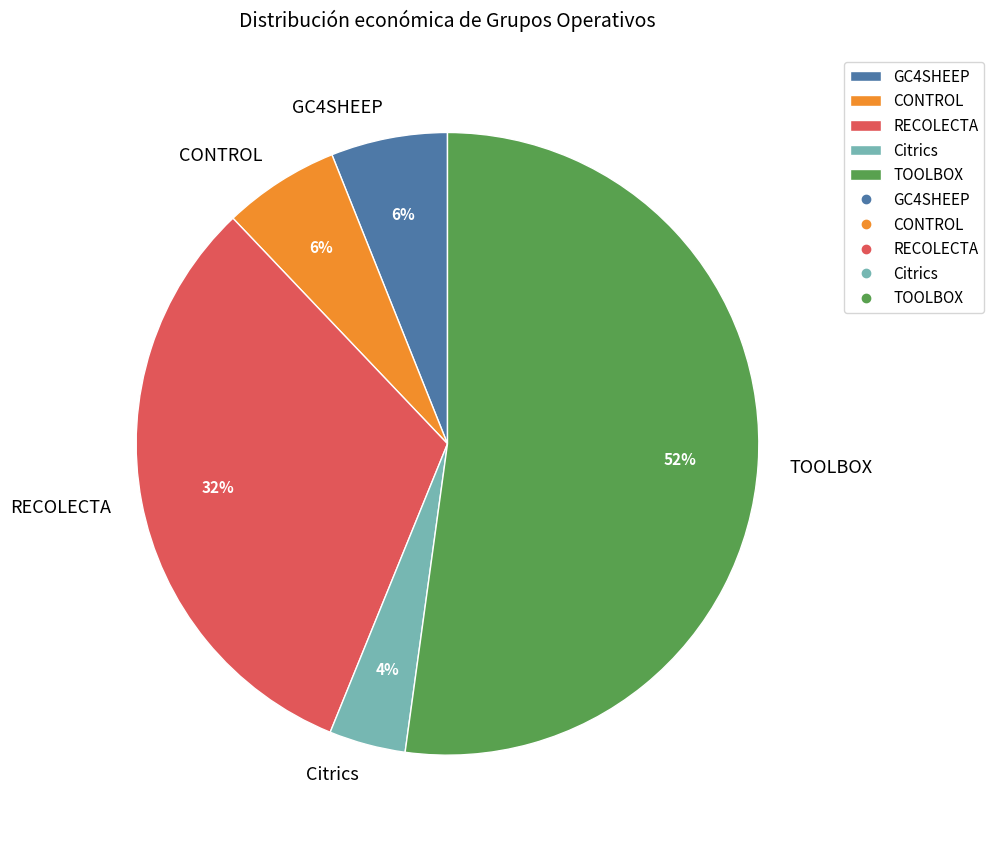

How many slices are in this pie chart?

5